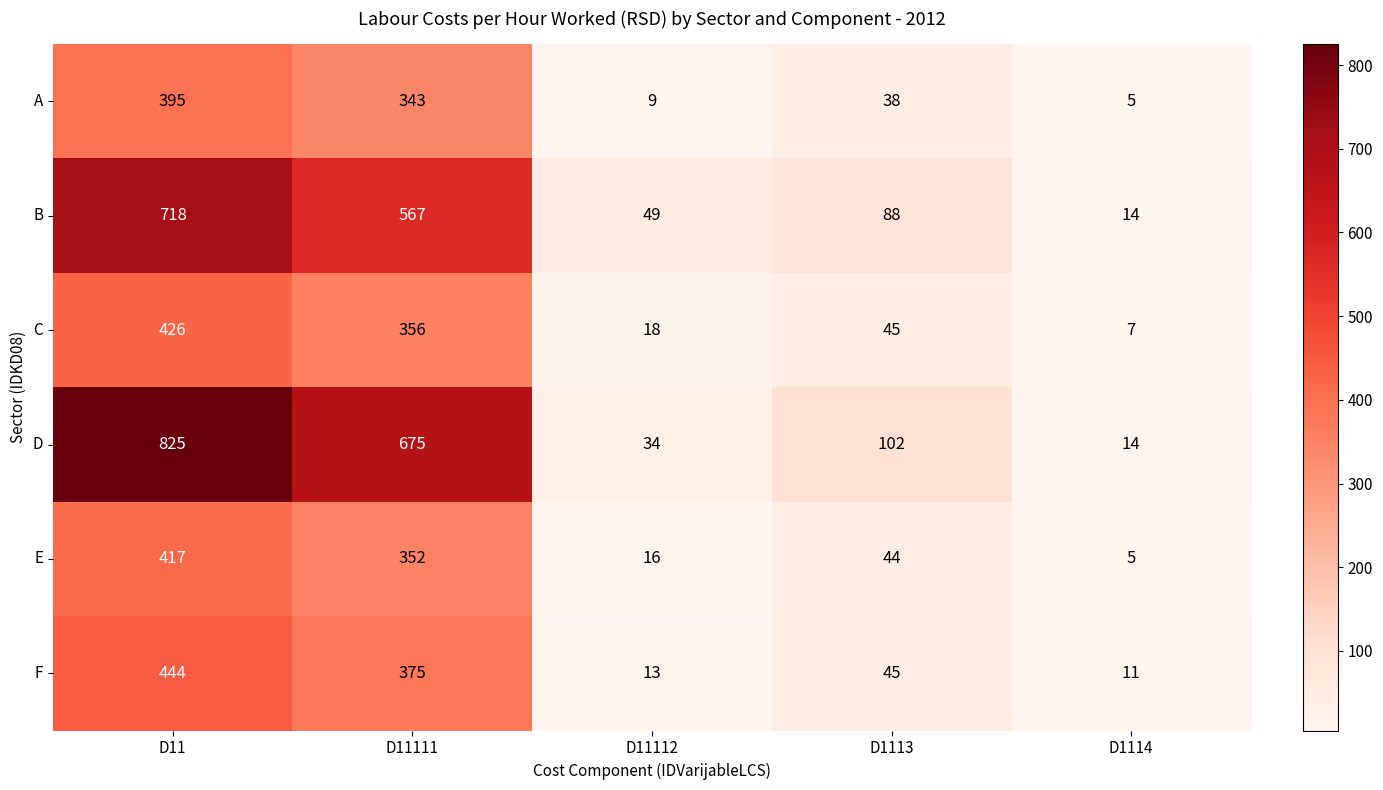

True or false: C has a value of 18 at D11112.

True